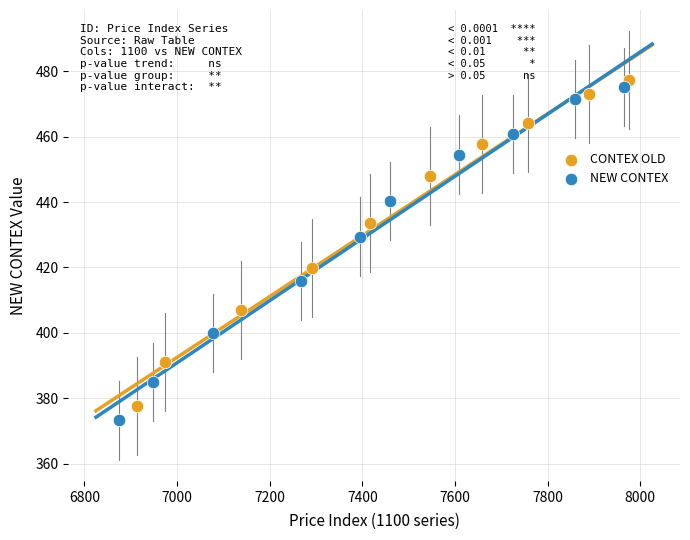

Which series has the largest Y range (max minus min)?

NEW CONTEX